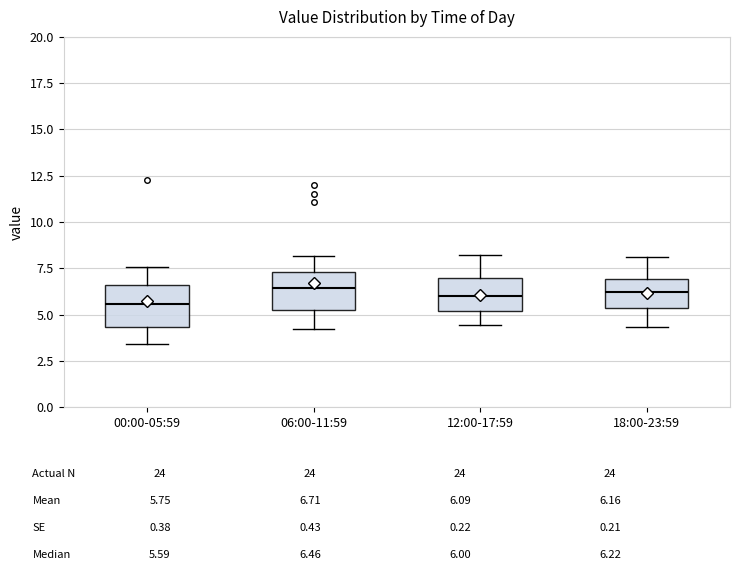

Reading left to right, read every box against the y-axis: the position of its median line, the range the box covers, and the ends of its whiskers. The values are not printed on the chart, so give them approximately, as read against the axis.

00:00-05:59: median 5.5, box 4.5 to 6.5, whiskers 3.5 to 7.5
06:00-11:59: median 6.5, box 5.0 to 7.5, whiskers 4.0 to 8.0
12:00-17:59: median 6.0, box 5.0 to 7.0, whiskers 4.5 to 8.0
18:00-23:59: median 6.0, box 5.5 to 7.0, whiskers 4.5 to 8.0